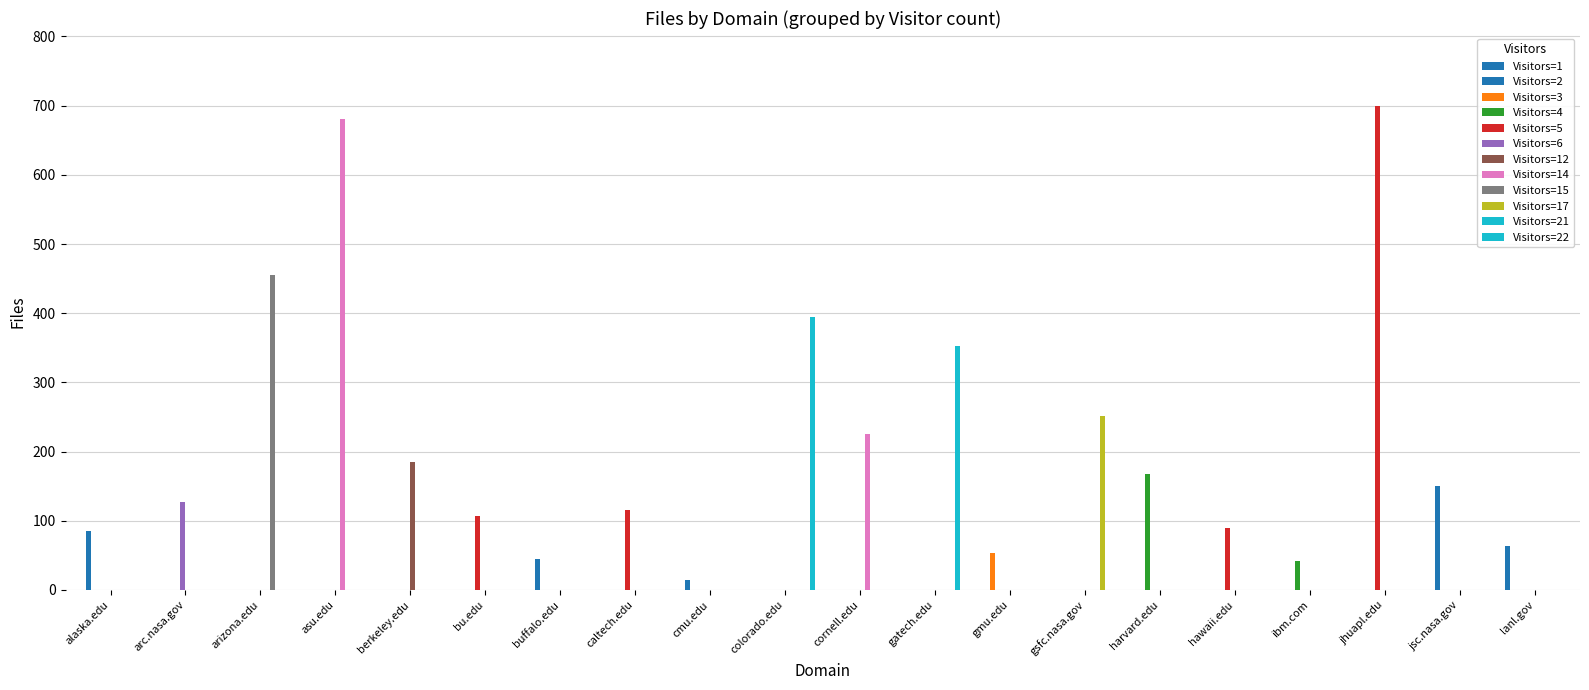

What is the maximum value shown in the chart?

700